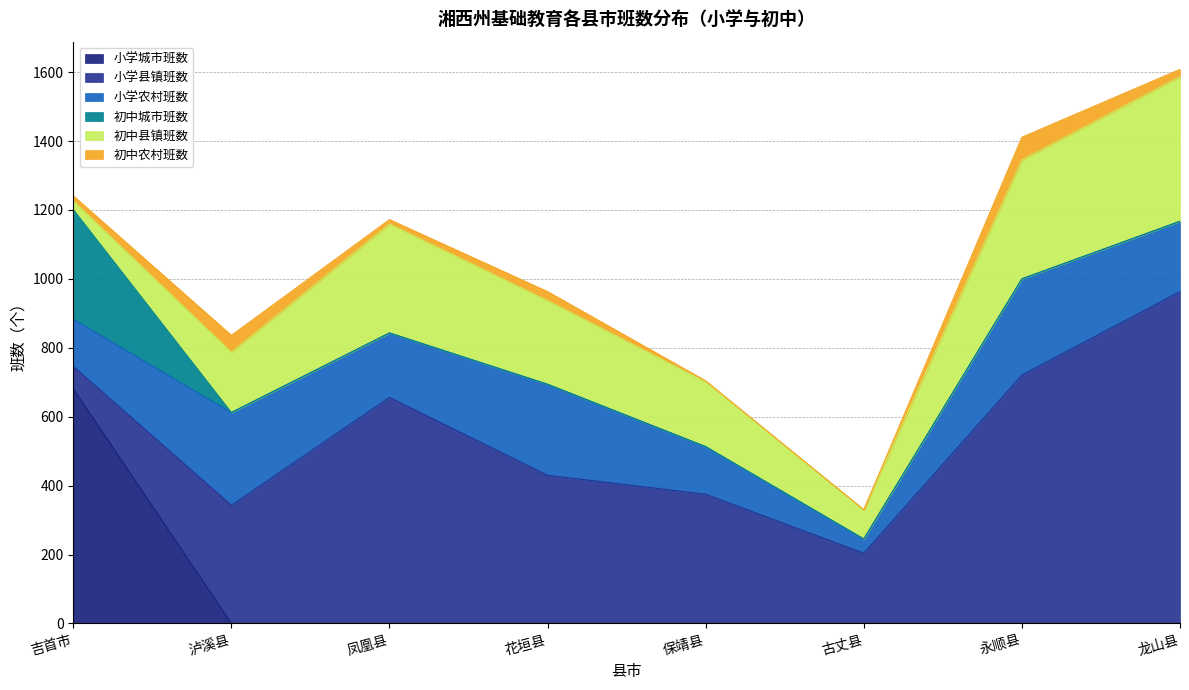

Which series has the largest total across all categories?

小学县镇班数